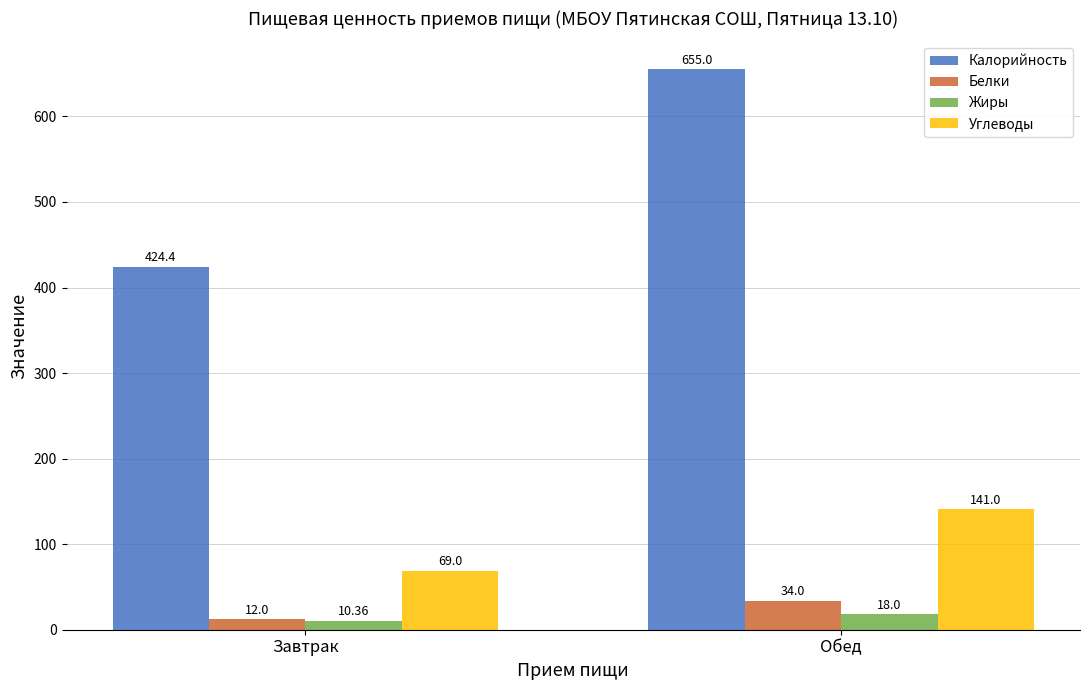

Are the bars grouped side by side (vs. stacked)?

Yes